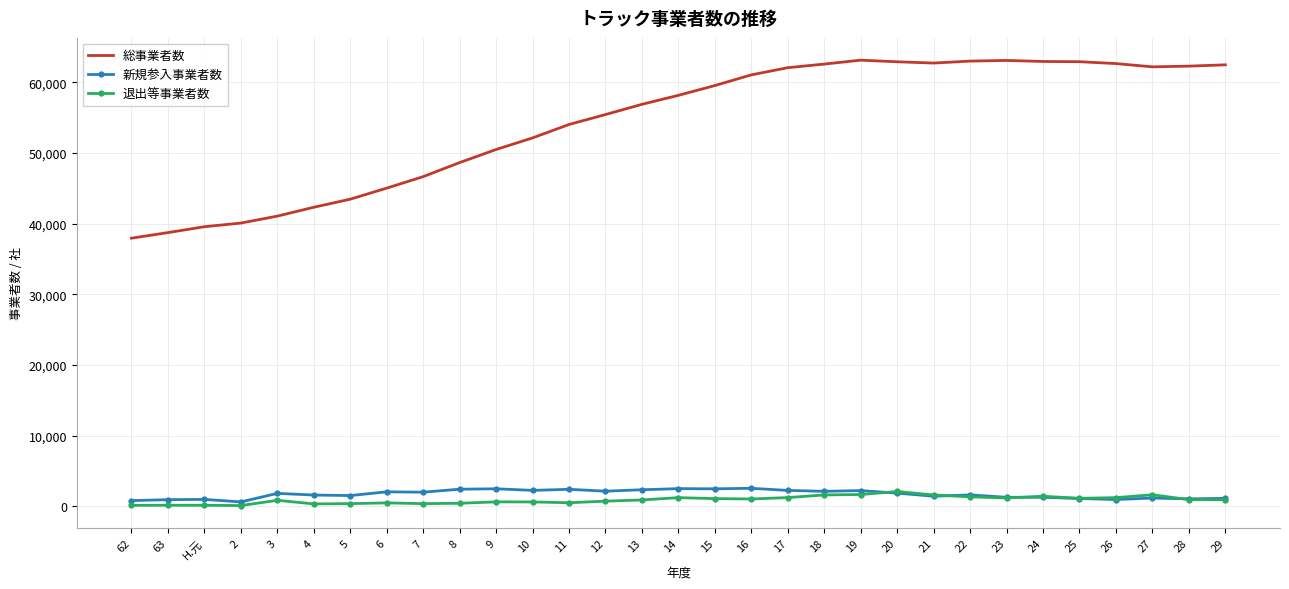

True or false: 総事業者数 and 新規参入事業者数 cross at least once.

False